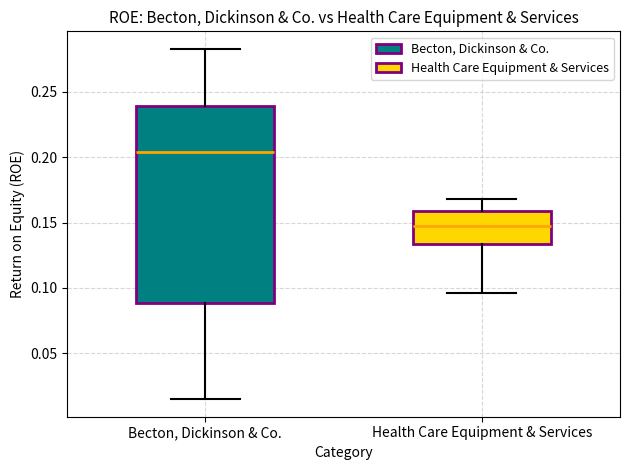

Reading left to right, transcribe this box plot: for each box, give where its median line is, the range the box spans, and where its two whiskers end, as read against the y-axis. The values are not printed on the chart, so give them approximately, as read against the axis.

Becton, Dickinson & Co.: median 0.205, box 0.090 to 0.240, whiskers 0.015 to 0.285
Health Care Equipment & Services: median 0.150, box 0.135 to 0.160, whiskers 0.095 to 0.170